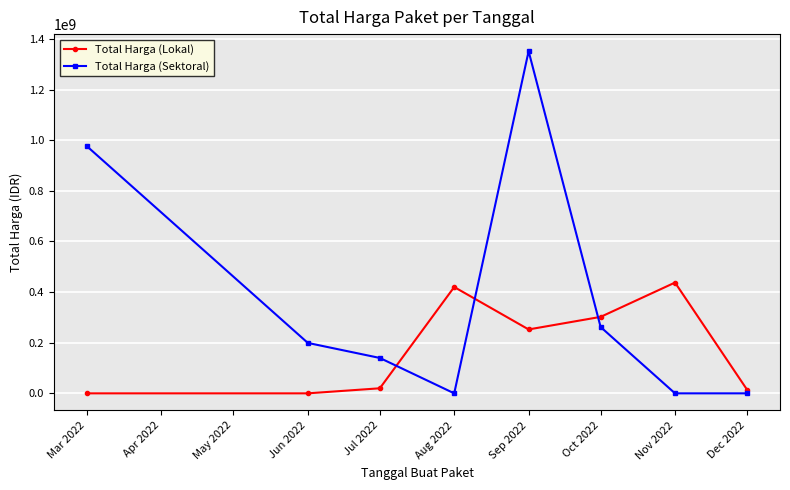

The value of Total Harga (Lokal) at Nov 2022 is 784242699. True or false?

False